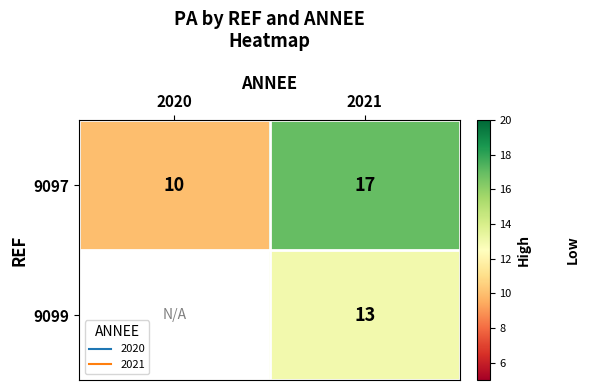

What is the average value of the 9097 series?

13.5